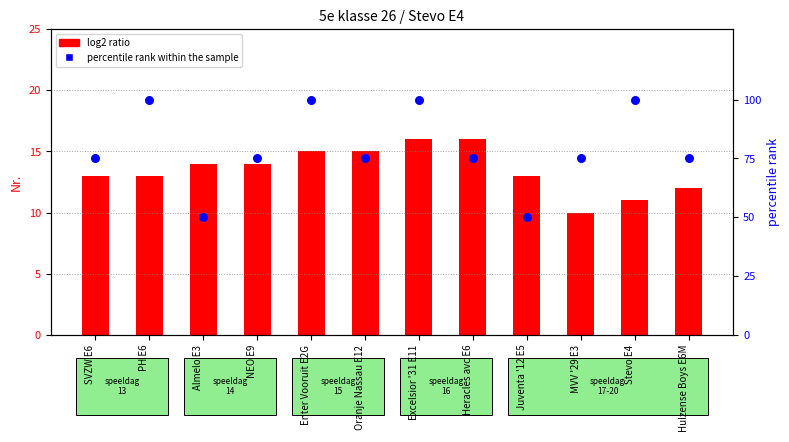

Approximately how many times larger is the value at SVZW E6 compared to Oranje Nassau E12?

1.0